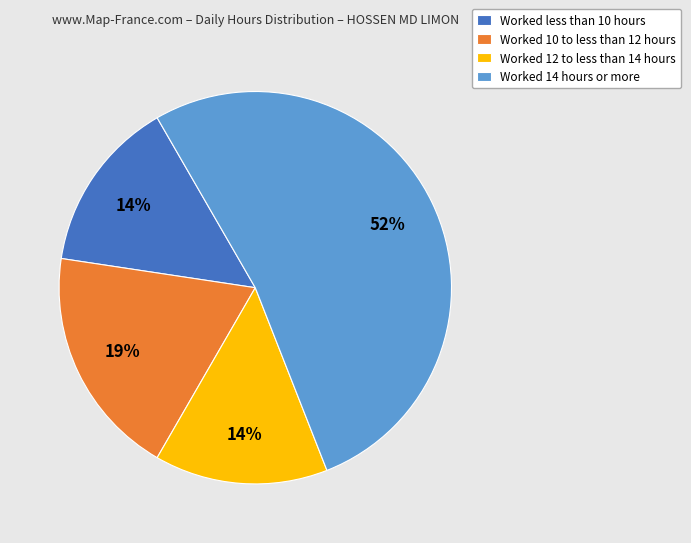

To the nearest percent, what is the difference between the largest and smallest slice percentages?

38%